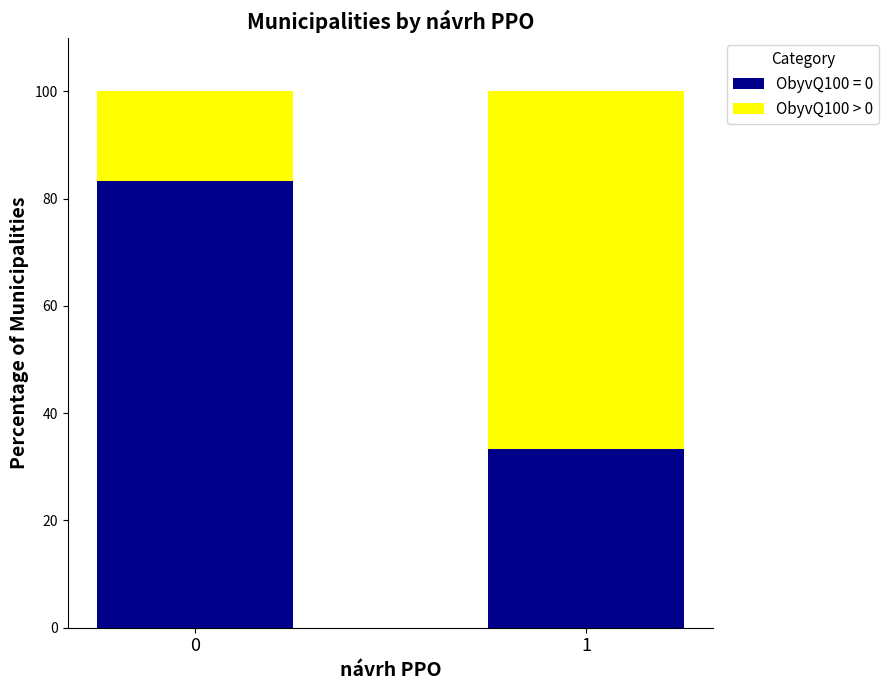

Reading left to right, what are the values for ObyvQ100 = 0?

83.3	33.3